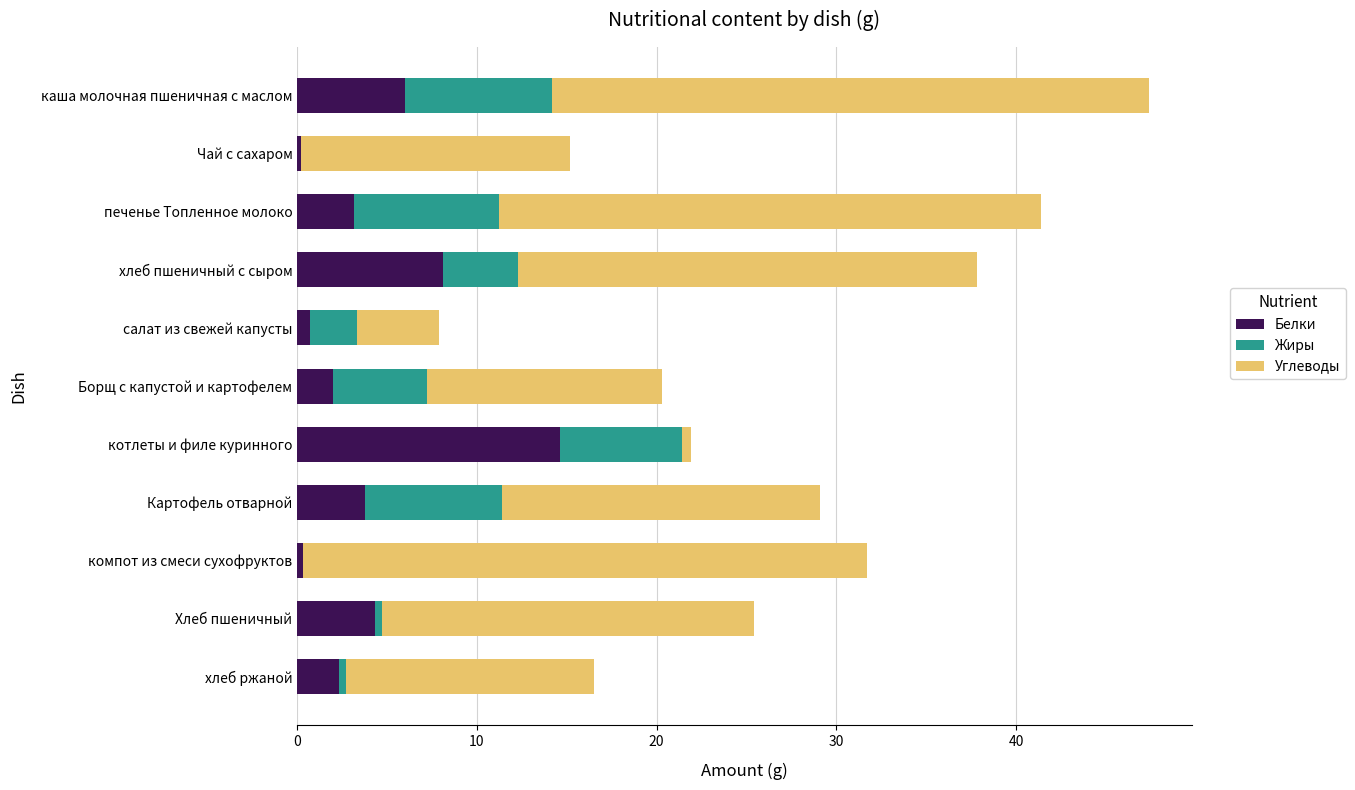

Which category has the highest value in the Белки series?

котлеты и филе куринного